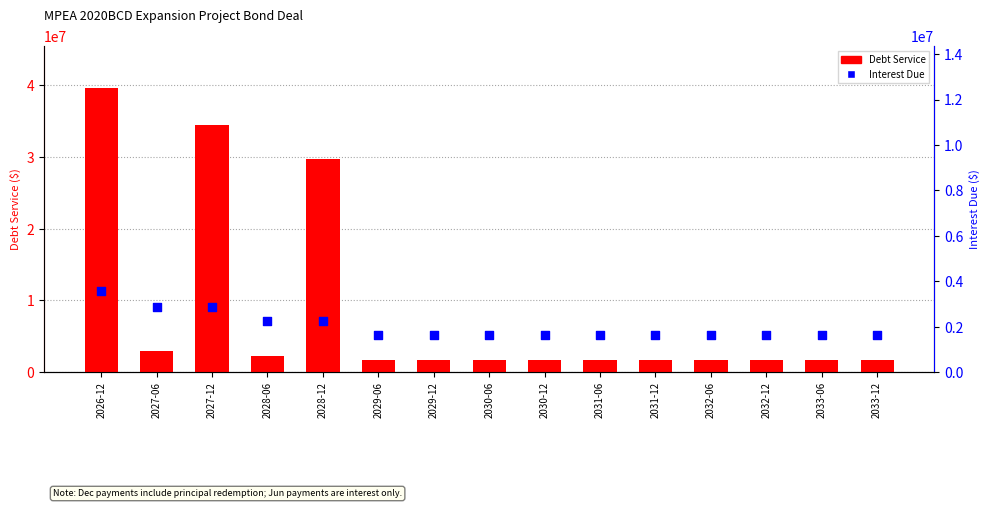

Which series reaches the maximum Y coordinate?

Debt Service